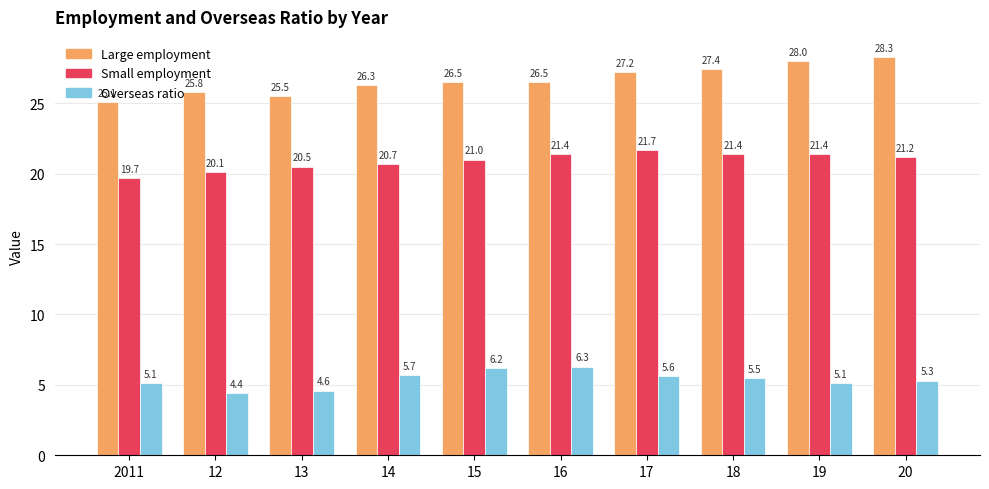

True or false: Overseas ratio has a value of 5.1 at 19.

True